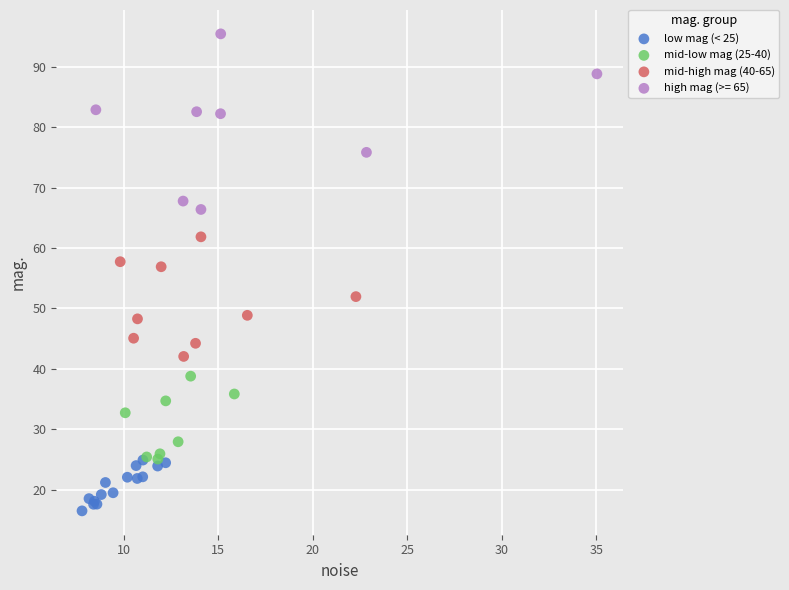

Which series reaches the maximum Y coordinate?

high mag (>= 65)